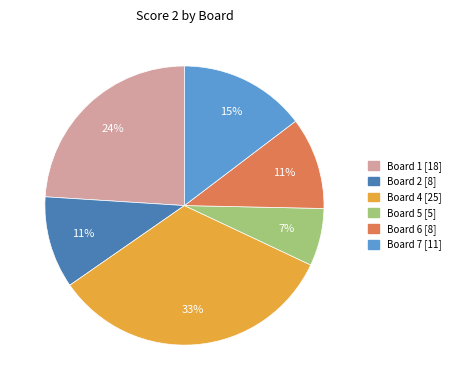

Does any single category account for the majority?

No